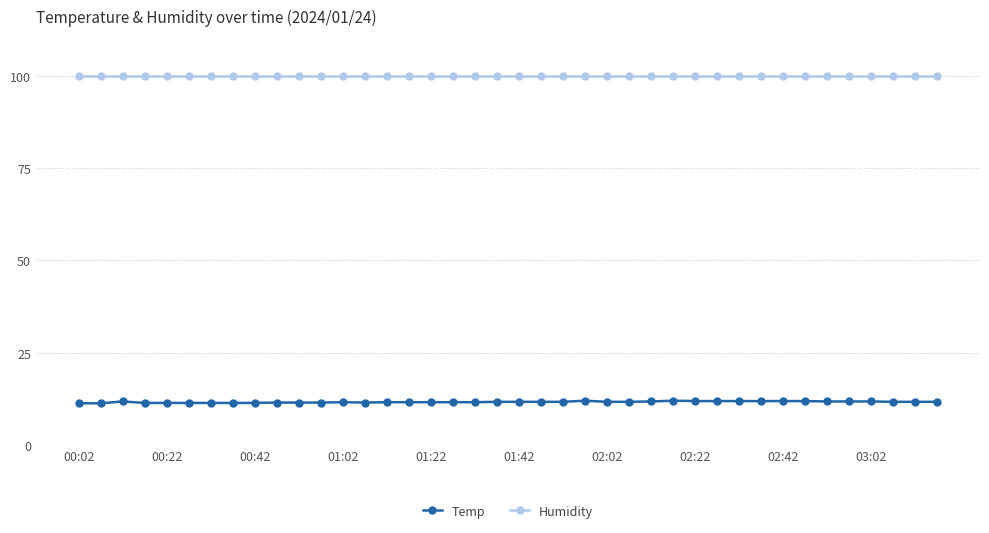

What is the sum of all Temp values?

466.3